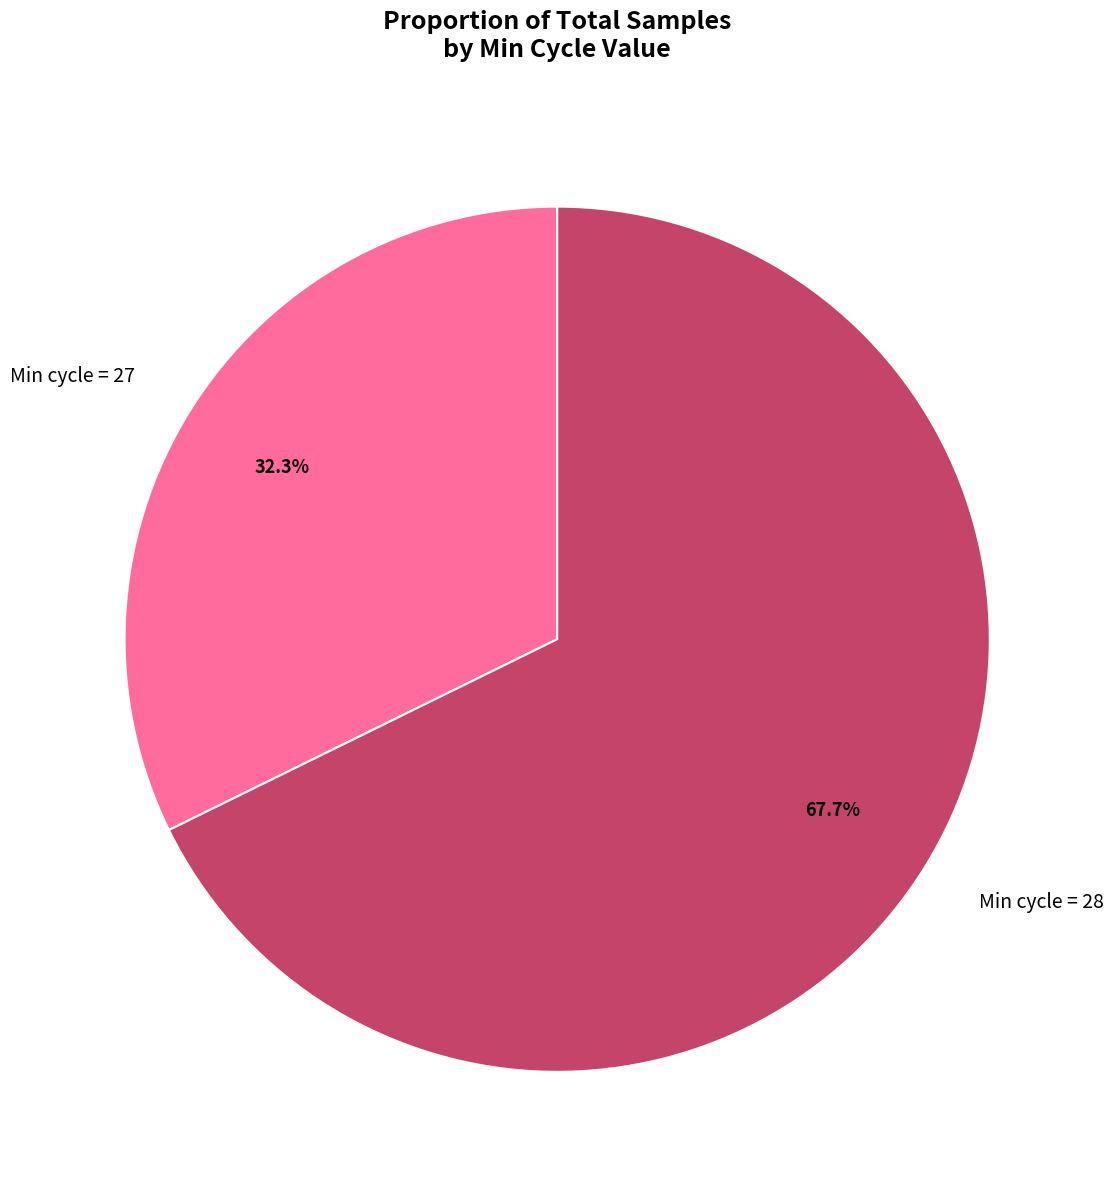

What is the ratio of the value at Min cycle = 27 to the value at Min cycle = 28?

0.5